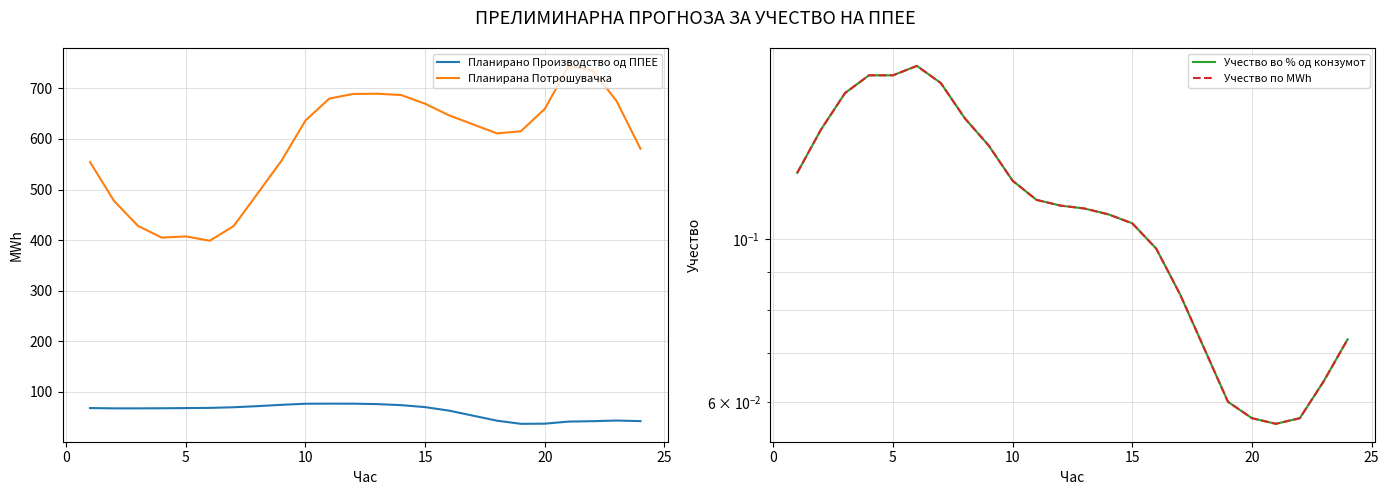

True or false: Планирано Производство од ППЕЕ and Планирана Потрошувачка intersect in this chart.

False